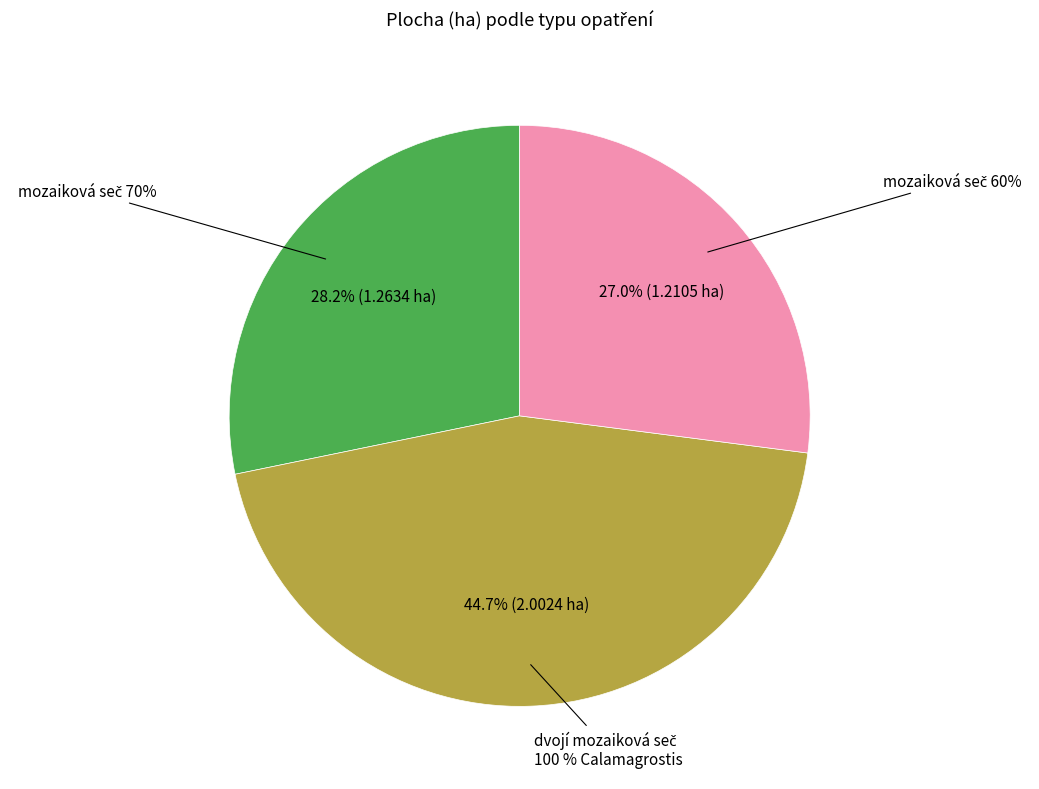

To the nearest percent, what portion does mozaiková seč 60% represent?

27%